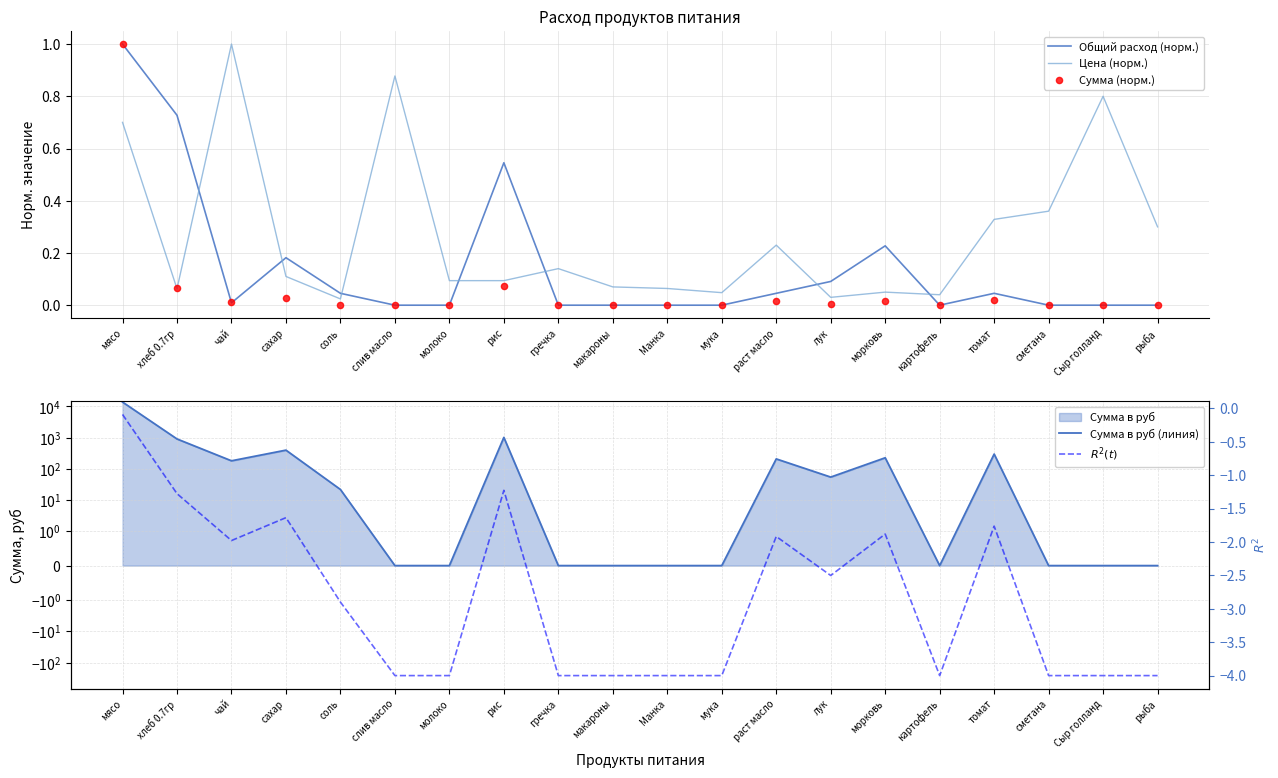

True or false: Общий расход (норм.) has a value of 0.0 at рыба.

True